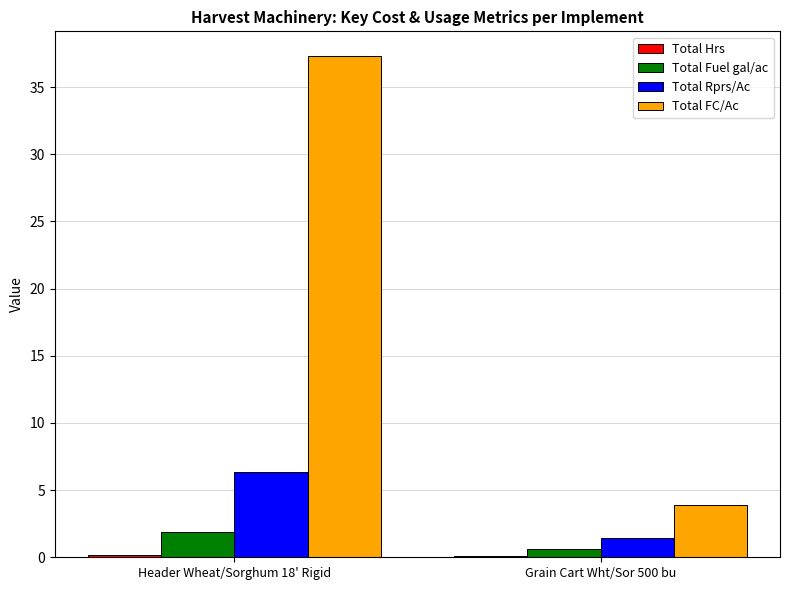

Between Header Wheat/Sorghum 18' Rigid and Grain Cart Wht/Sor 500 bu, which series saw the biggest shift?

Total FC/Ac